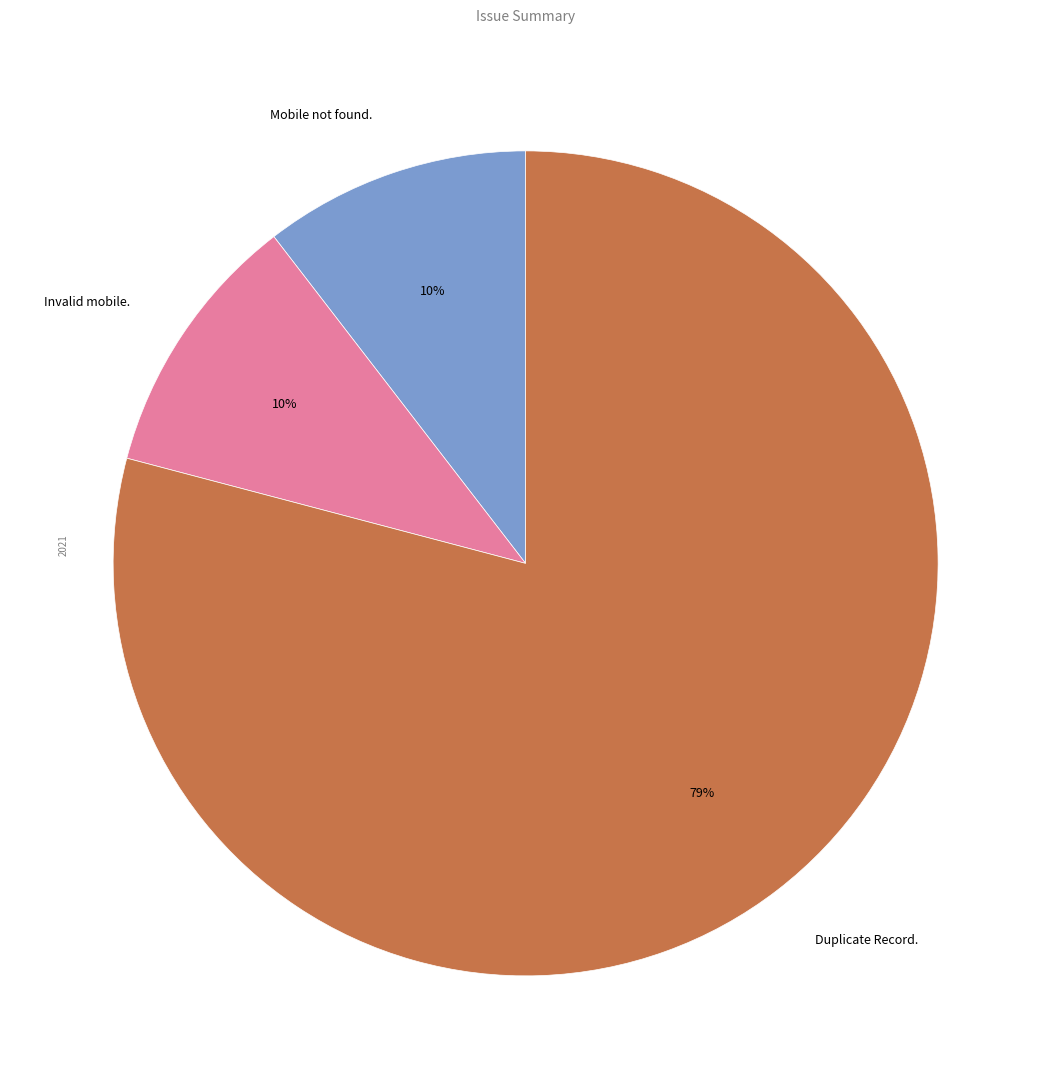

To the nearest percent, what percentage of the pie is Mobile not found.?

10%